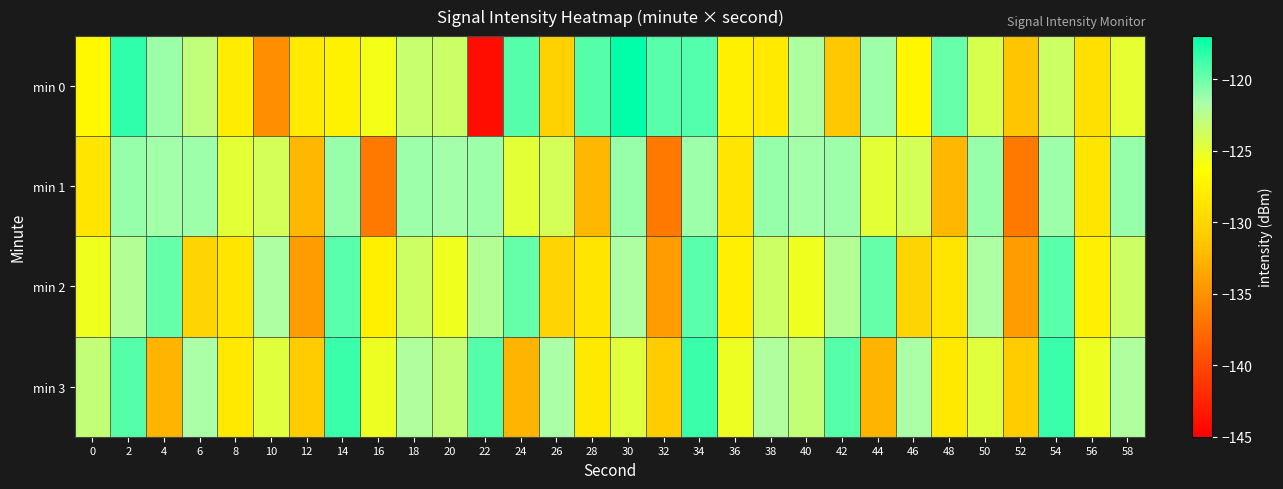

Reading left to right, list all the values displayed in this chart.

min 0: 0=-126.9	2=-118.3	4=-121.3	6=-123.0	8=-127.9	10=-135.1	12=-128.2	14=-127.5	16=-125.7	18=-123.3	20=-123.5	22=-144.0	24=-119.4	26=-130.5	28=-119.4	30=-117.1	32=-119.4	34=-119.3	36=-127.7	38=-128.3	40=-121.9	42=-131.2	44=-121.3	46=-127.1	48=-119.9	50=-124.2	52=-131.5	54=-123.6	56=-129.1	58=-125.0
min 1: 0=-128.7	2=-121.1	4=-121.5	6=-121.3	8=-124.8	10=-124.0	12=-132.4	14=-121.2	16=-136.6	18=-121.3	20=-121.5	22=-121.3	24=-124.8	26=-124.0	28=-132.4	30=-121.2	32=-136.6	34=-121.3	36=-128.7	38=-121.1	40=-121.5	42=-121.3	44=-124.8	46=-124.0	48=-132.4	50=-121.2	52=-136.6	54=-121.3	56=-128.7	58=-121.1
min 2: 0=-125.5	2=-122.3	4=-119.8	6=-130.1	8=-128.7	10=-121.9	12=-134.2	14=-119.5	16=-127.8	18=-123.6	20=-125.5	22=-122.3	24=-119.8	26=-130.1	28=-128.7	30=-121.9	32=-134.2	34=-119.5	36=-127.8	38=-123.6	40=-125.5	42=-122.3	44=-119.8	46=-130.1	48=-128.7	50=-121.9	52=-134.2	54=-119.5	56=-127.8	58=-123.6
min 3: 0=-123.1	2=-119.4	4=-132.6	6=-121.8	8=-128.3	10=-124.7	12=-130.9	14=-118.6	16=-125.4	18=-122.0	20=-123.1	22=-119.4	24=-132.6	26=-121.8	28=-128.3	30=-124.7	32=-130.9	34=-118.6	36=-125.4	38=-122.0	40=-123.1	42=-119.4	44=-132.6	46=-121.8	48=-128.3	50=-124.7	52=-130.9	54=-118.6	56=-125.4	58=-122.0